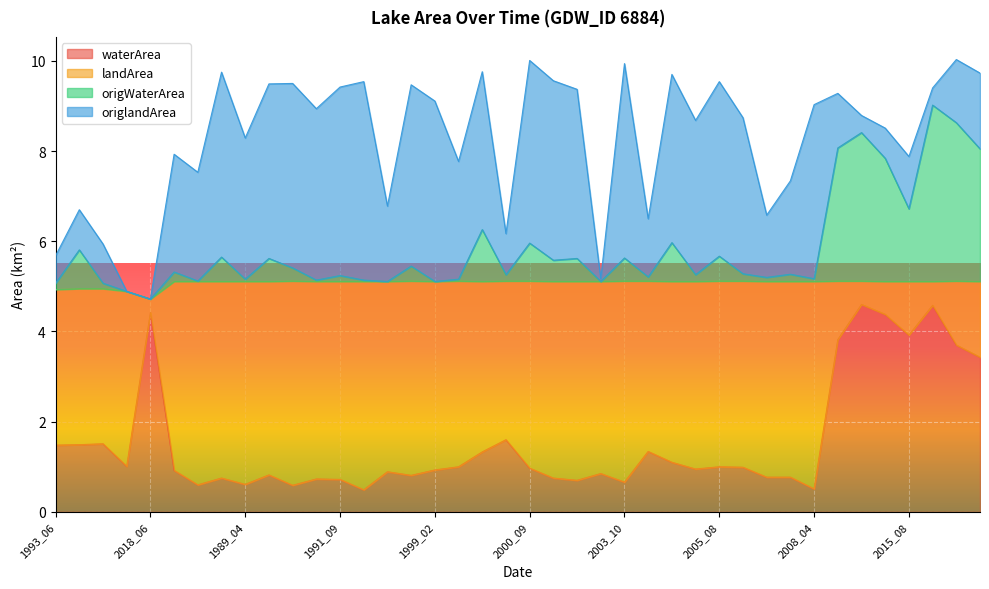

True or false: origWaterArea has more than 1 interior local peaks.

True